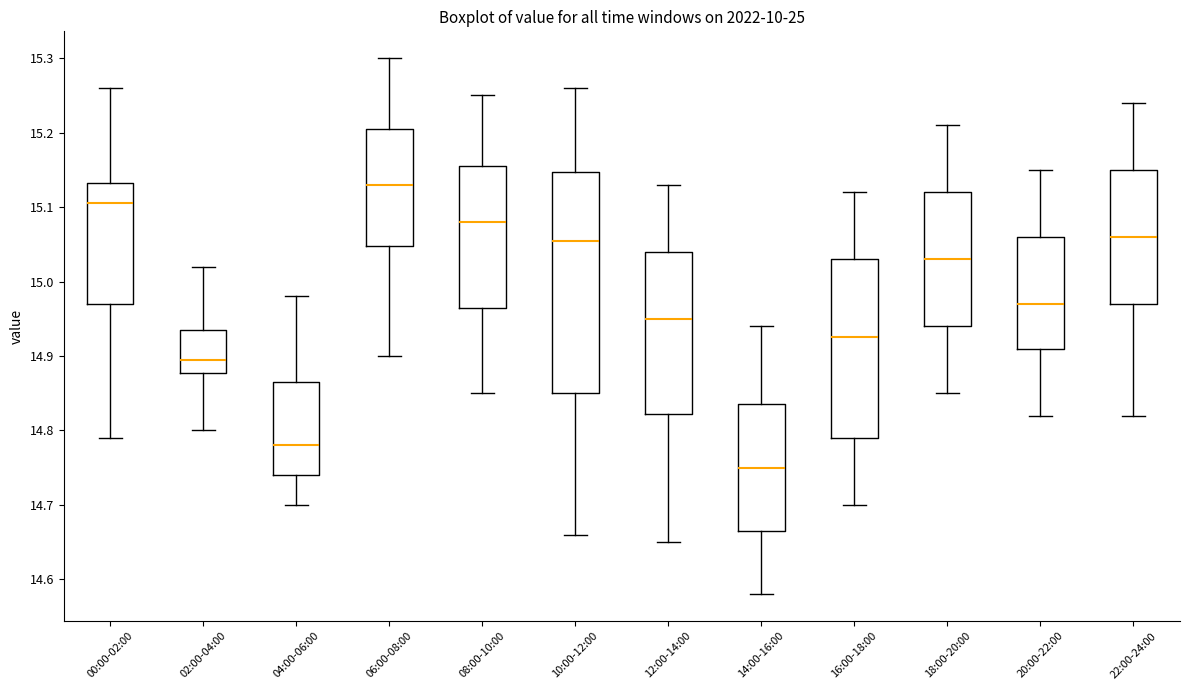

Comparing the boxes themselves (not the whiskers), which one is the tallest?

10:00-12:00